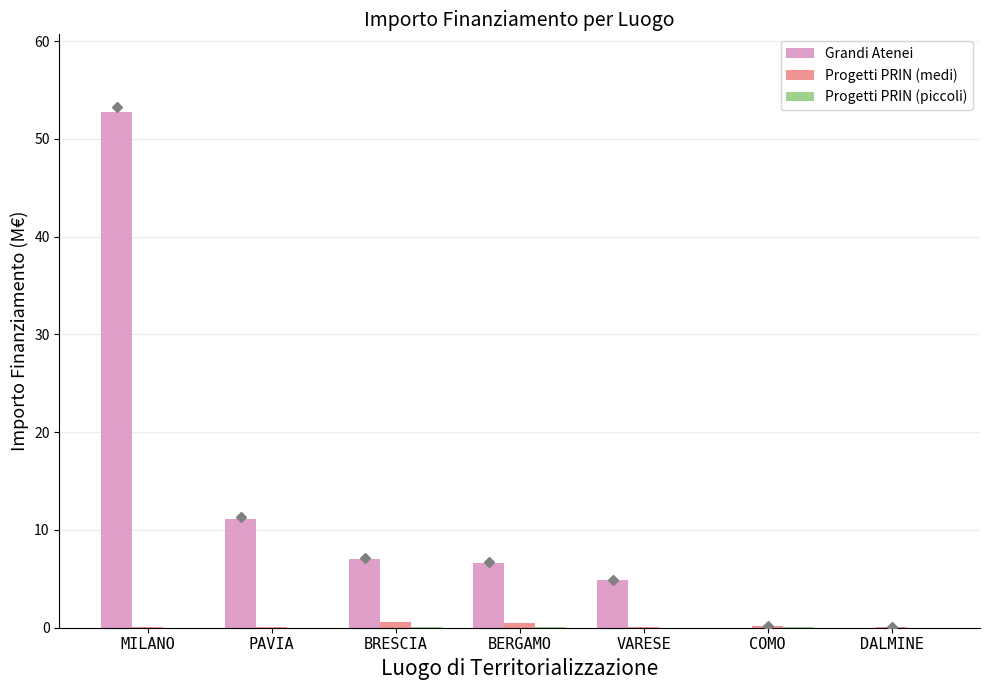

Count the number of categories in the chart.

7